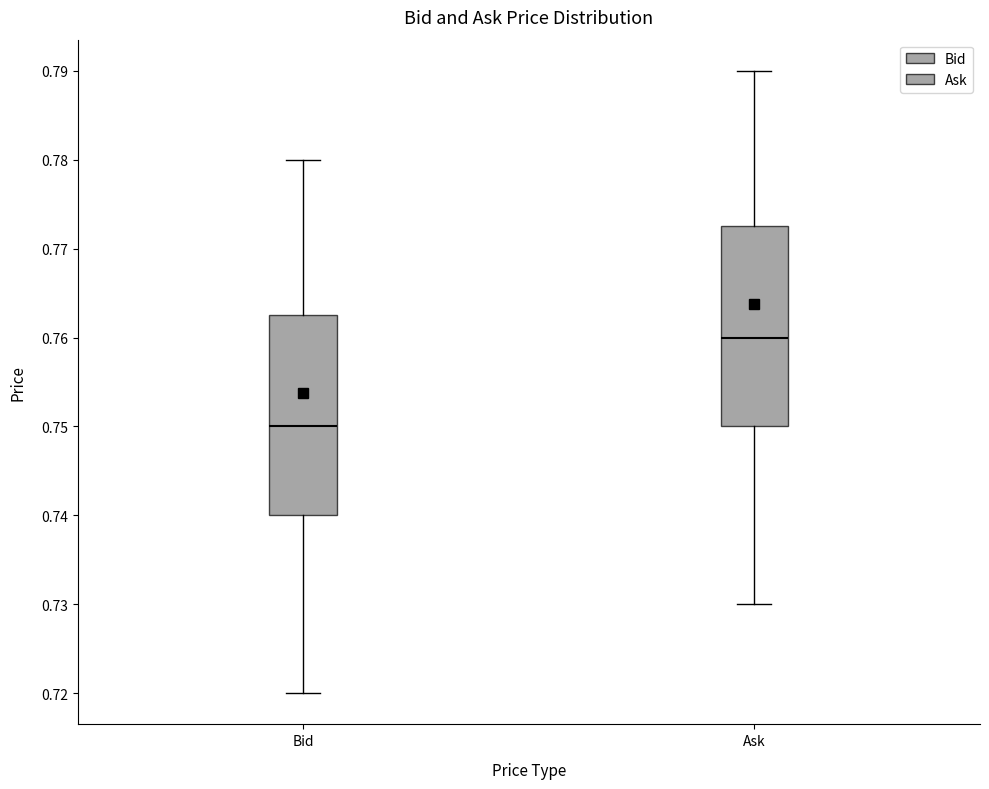

Reading left to right, read every box against the y-axis: the position of its median line, the range the box covers, and the ends of its whiskers. The values are not printed on the chart, so give them approximately, as read against the axis.

Bid: median 0.750, box 0.740 to 0.763, whiskers 0.720 to 0.780
Ask: median 0.760, box 0.750 to 0.773, whiskers 0.730 to 0.790